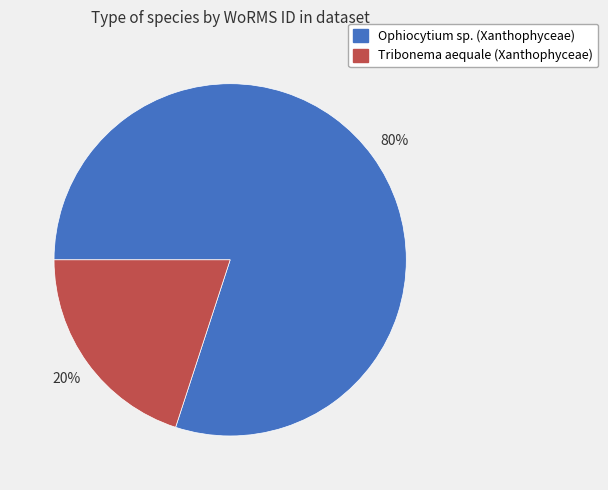

Which slice is the largest?

Ophiocytium sp. (Xanthophyceae)